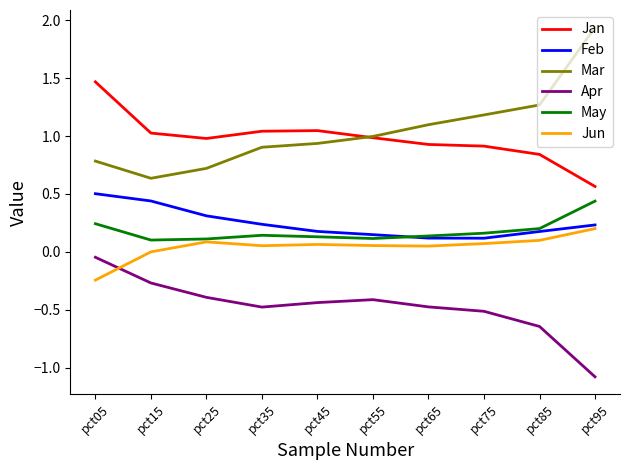

What is the difference between the maximum and second lowest values in the May series?

0.3